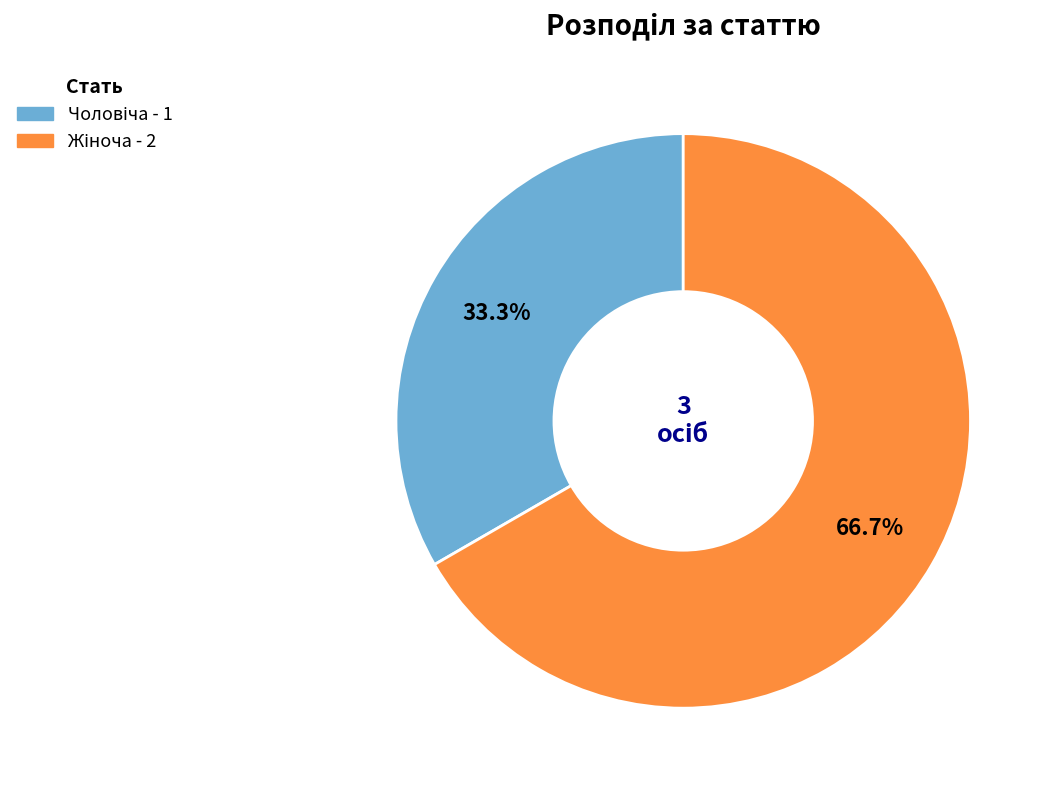

Rank the categories by value from lowest to highest.

Чоловіча, Жіноча